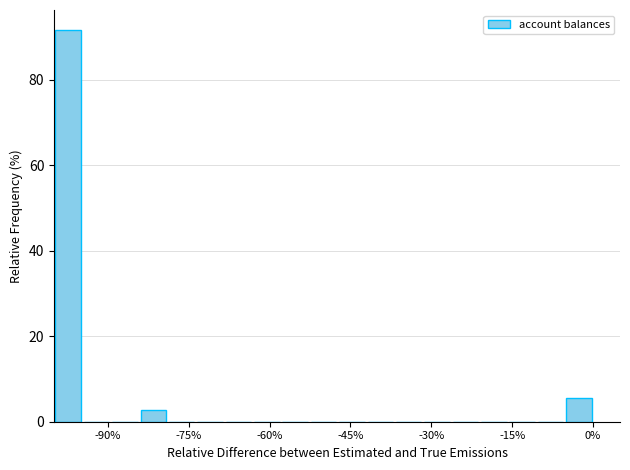

Read against the x-axis, roughly where is the centre of the tallest bar?

-98